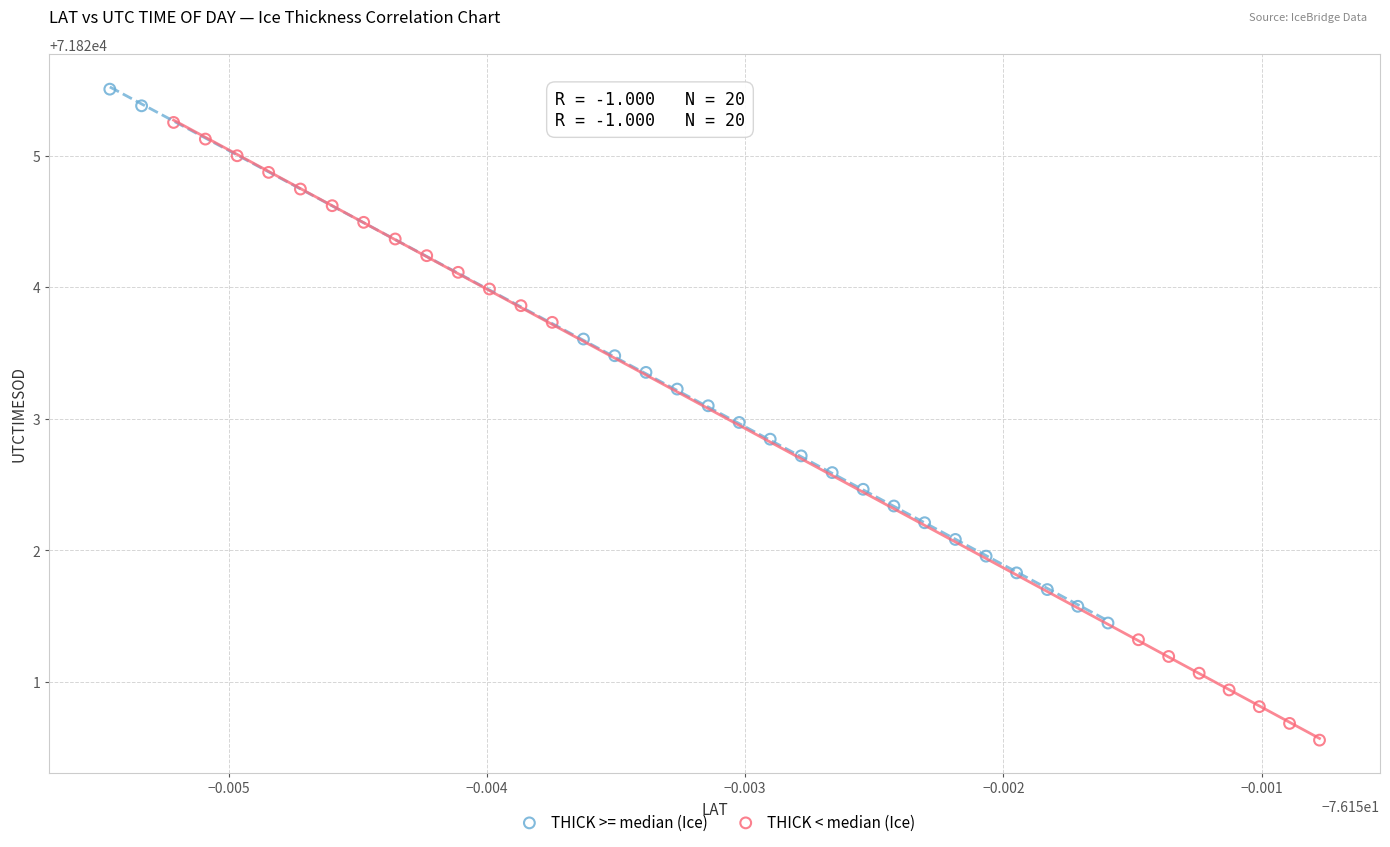

Which series contains the lowest Y value?

THICK < median (Ice)